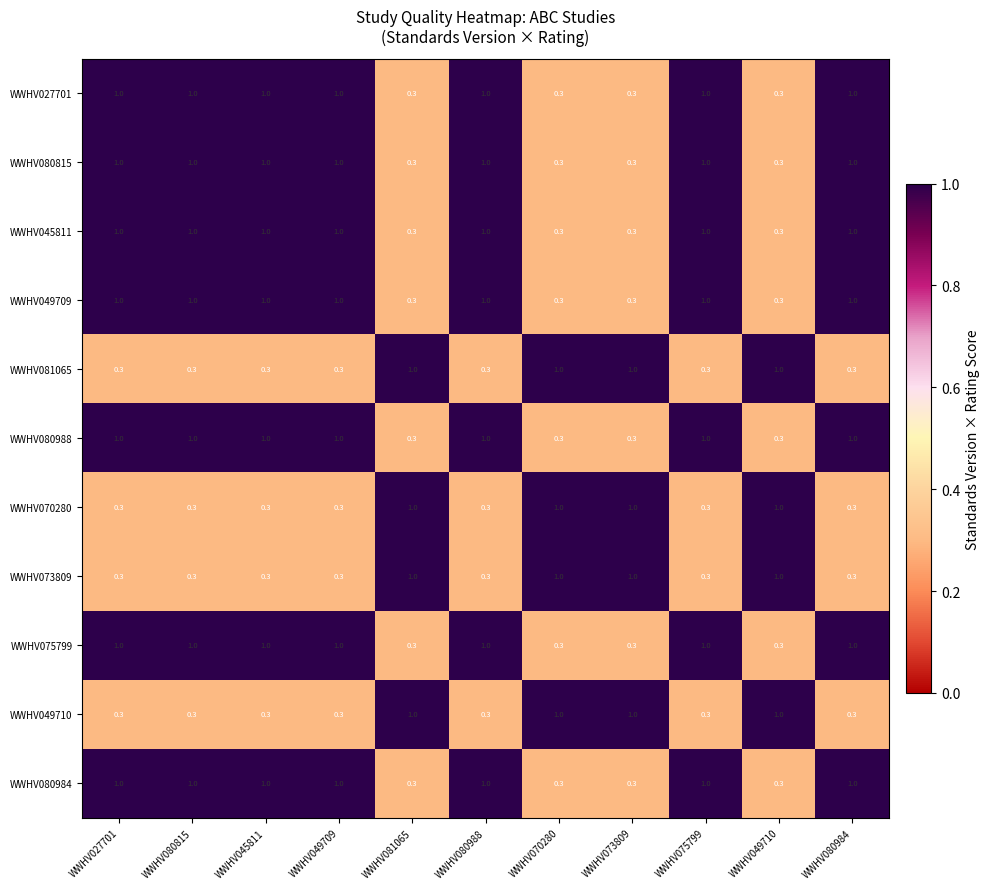

What is the difference between the second highest and second lowest values in the WWHV081065 series?

0.7